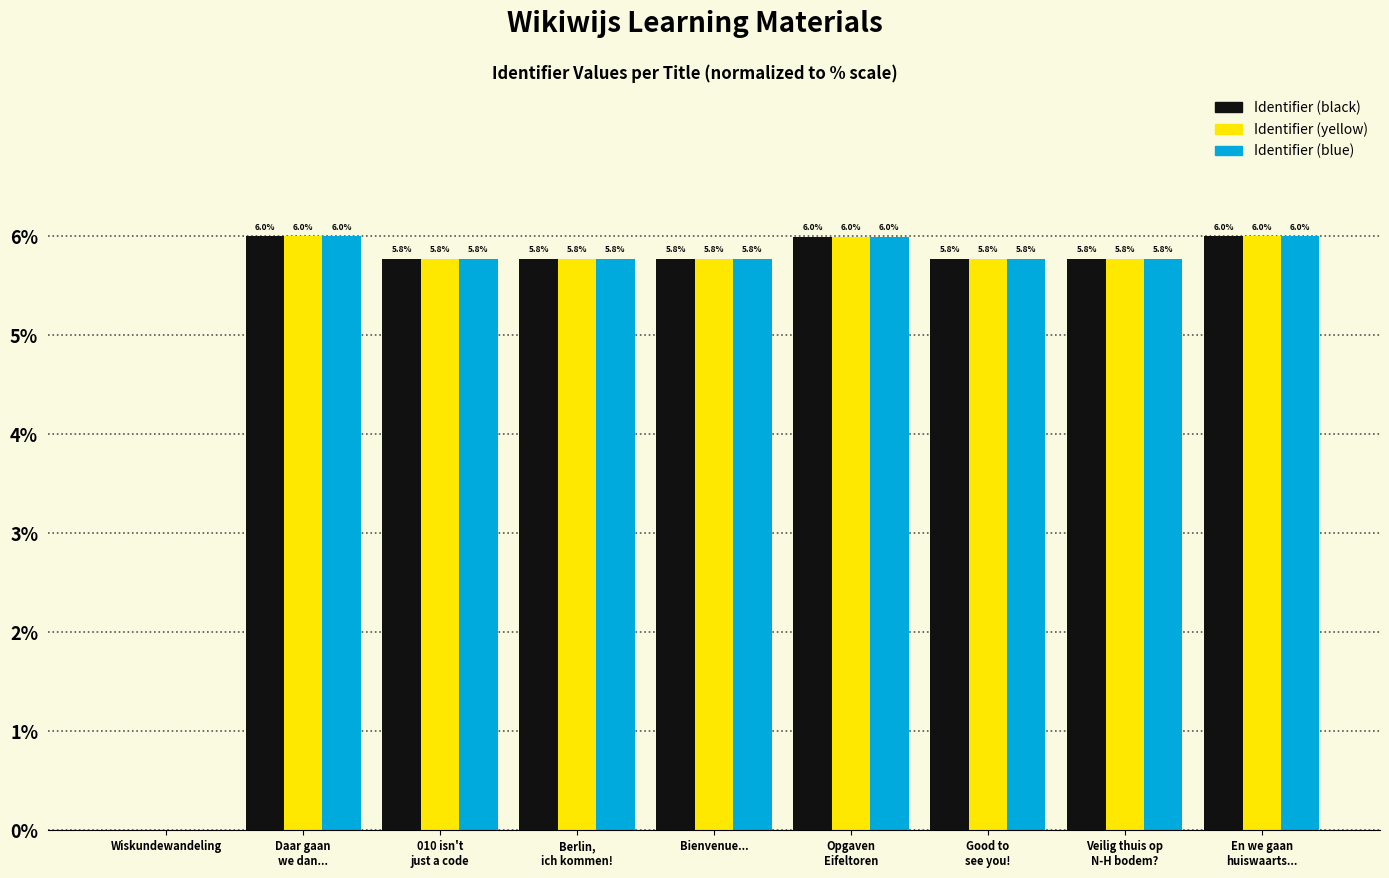

Count the number of data series in this chart.

3